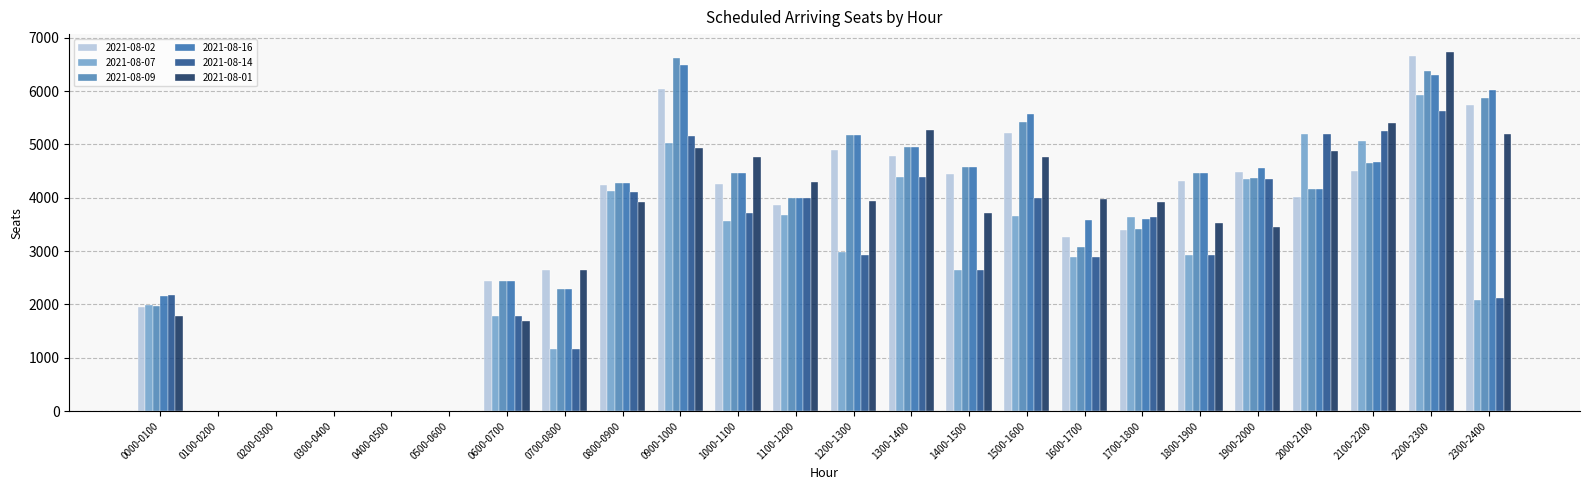

Are the bars grouped side by side (vs. stacked)?

Yes